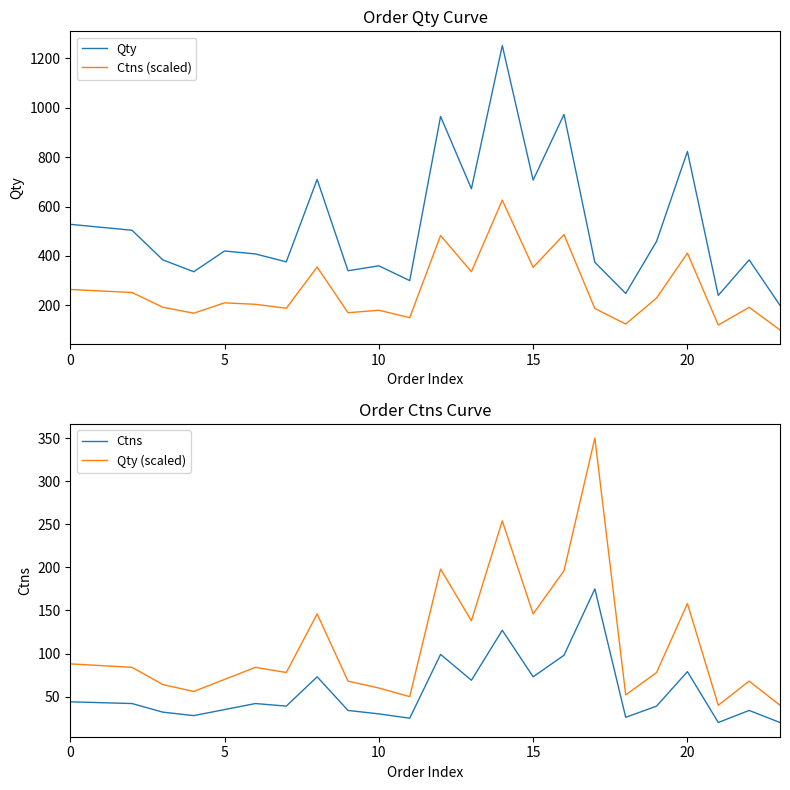

What is the total value across all series at 10?

882.0